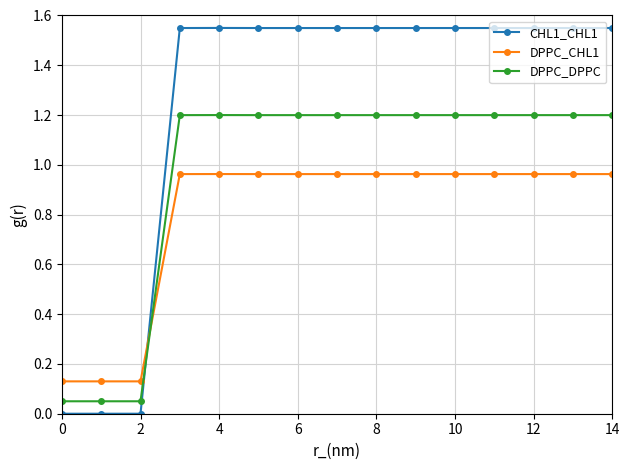

Which series has the largest total across all categories?

CHL1_CHL1